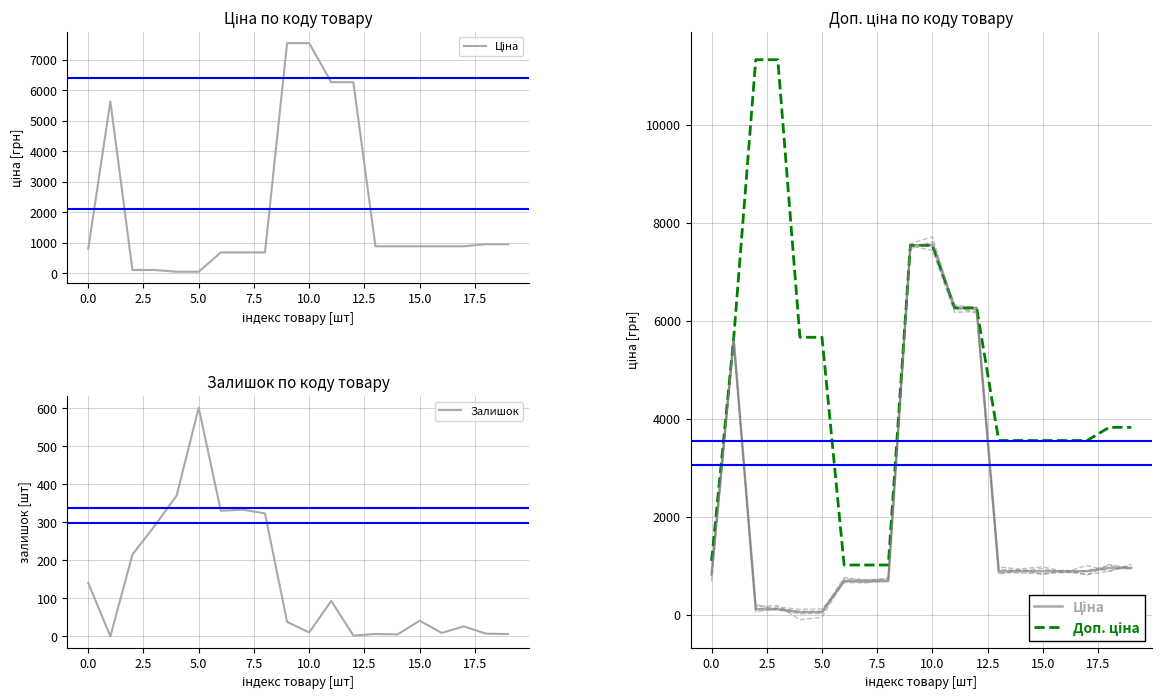

True or false: Доп. ціна has a value of 1012.9 at 17.

False